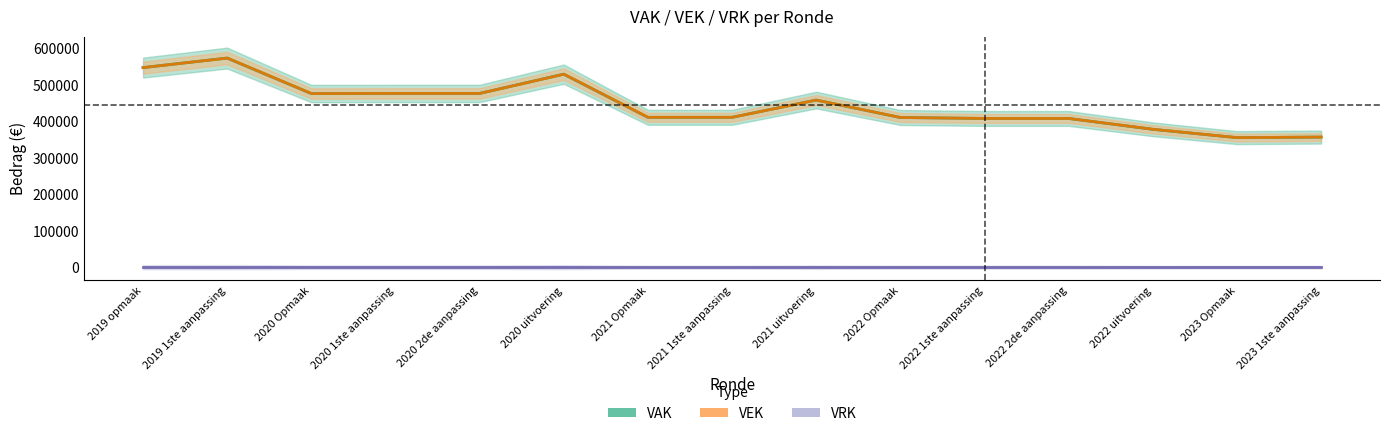

What is the maximum value for VEK?

573479